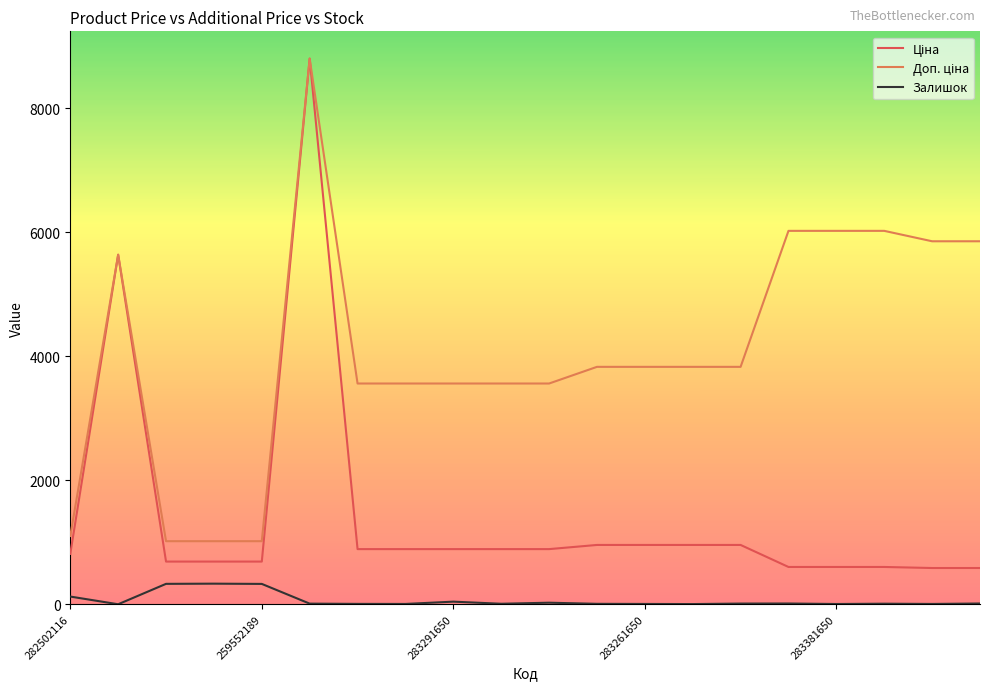

What is the maximum value shown in the chart?

8797.6